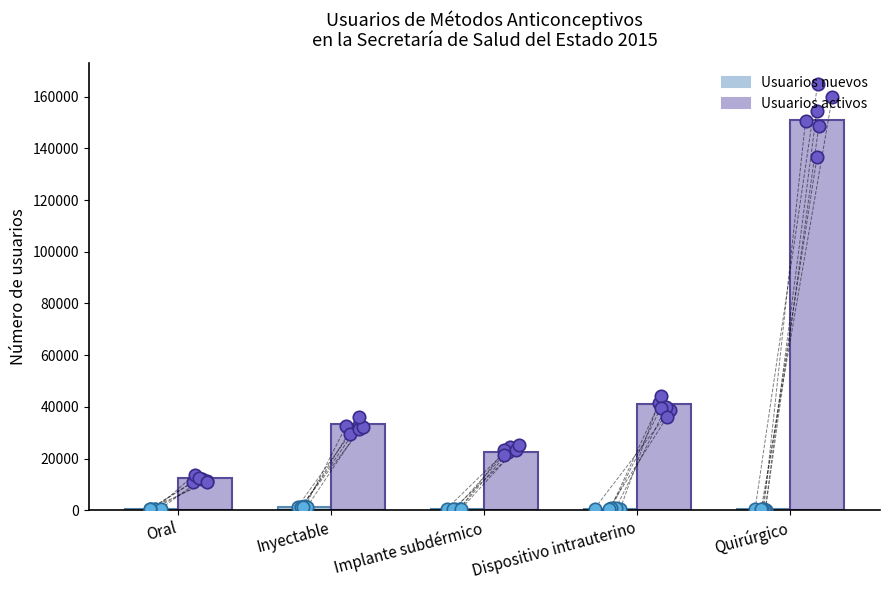

Which series has the largest total across all categories?

Usuarios activos